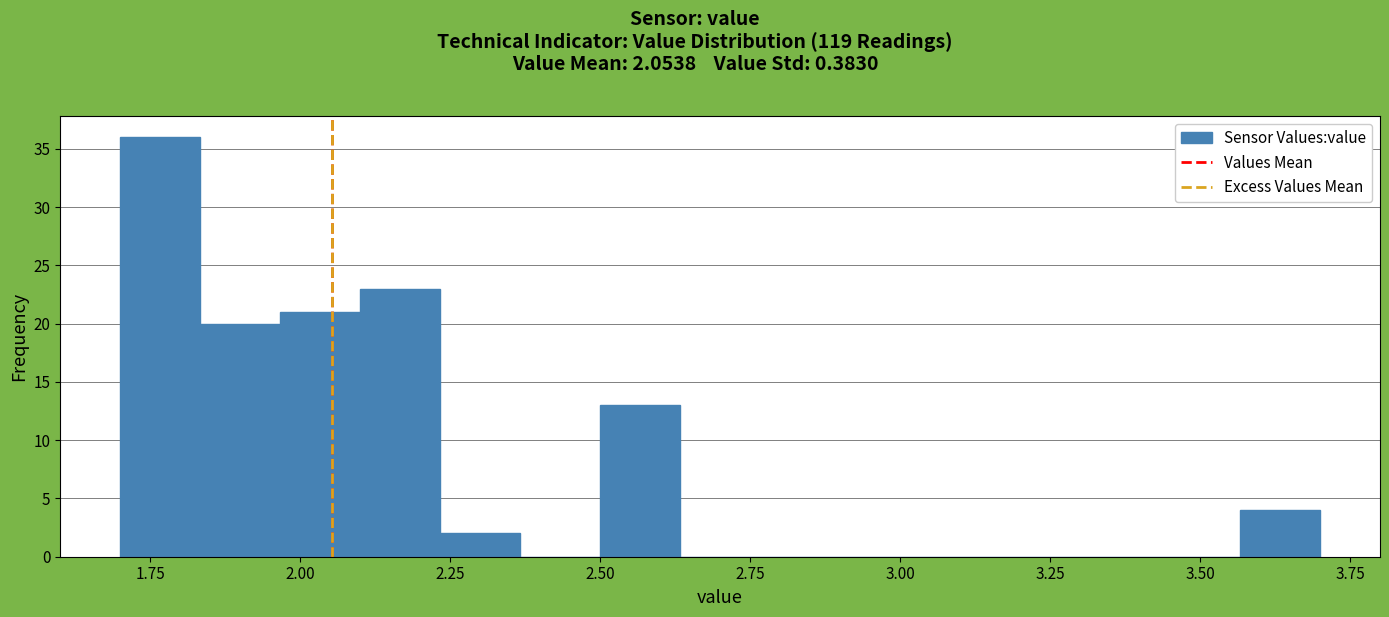

Read against the x-axis, roughly where is the centre of the tallest bar?

1.75